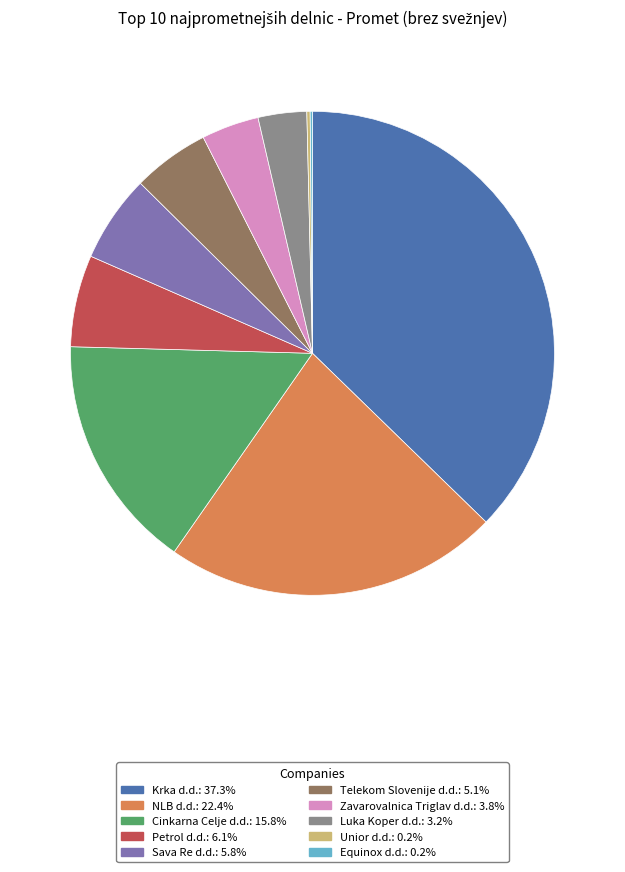

Is the sum of Krka d.d. and Zavarovalnica Triglav d.d. greater than half?

No